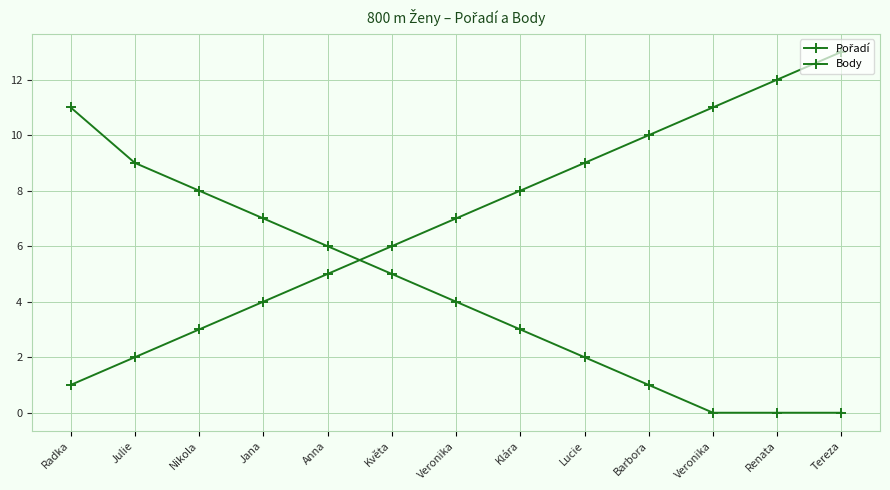

Is it true that Pořadí equals 18 at Tereza?

False